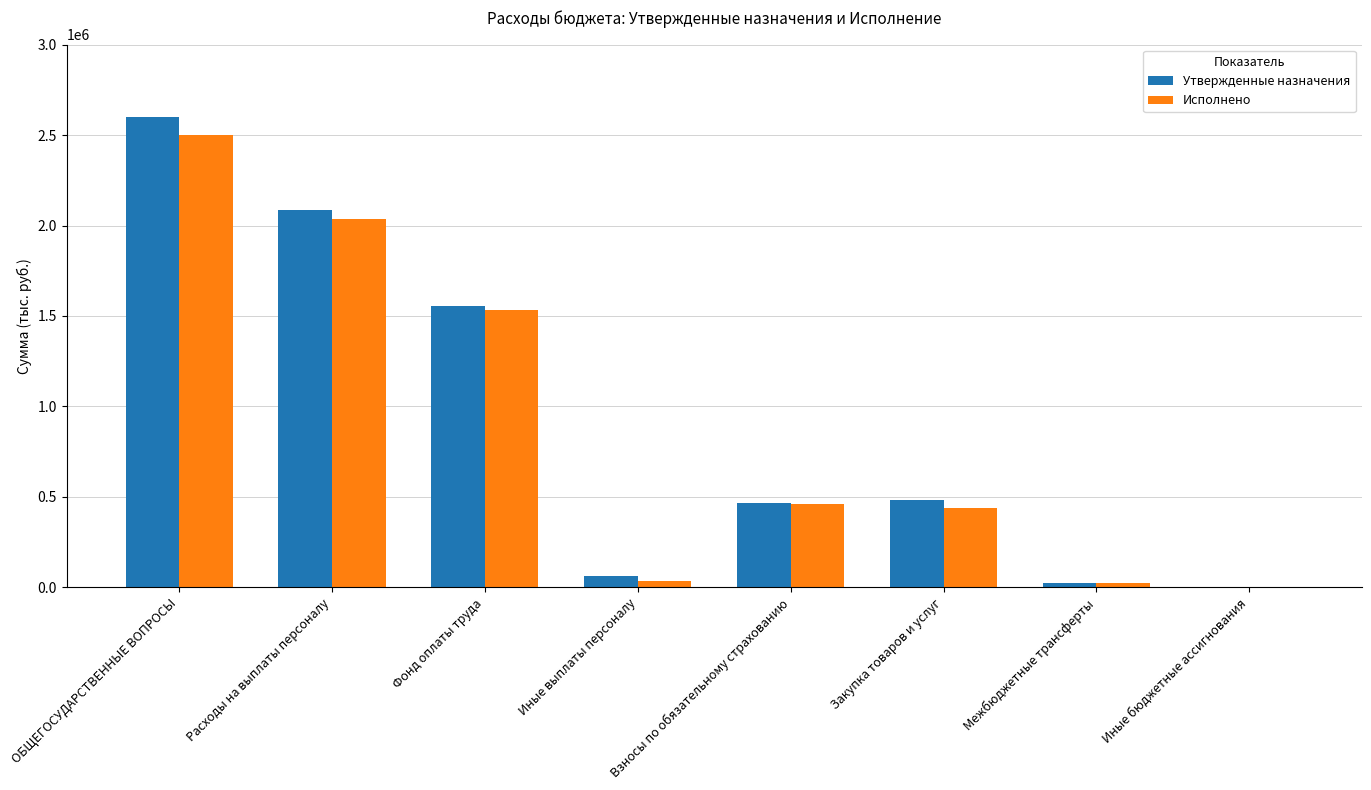

Between Фонд оплаты труда and Закупка товаров и услуг, which series saw the biggest shift?

Исполнено